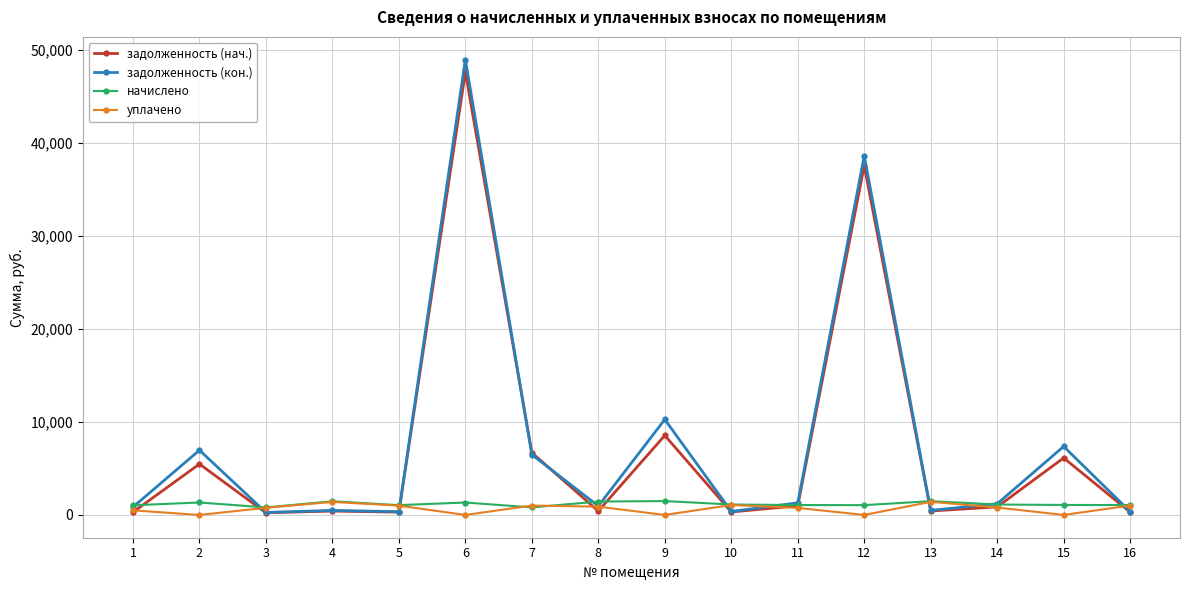

The value of задолженность (кон.) at 11 is 1298.9. True or false?

True